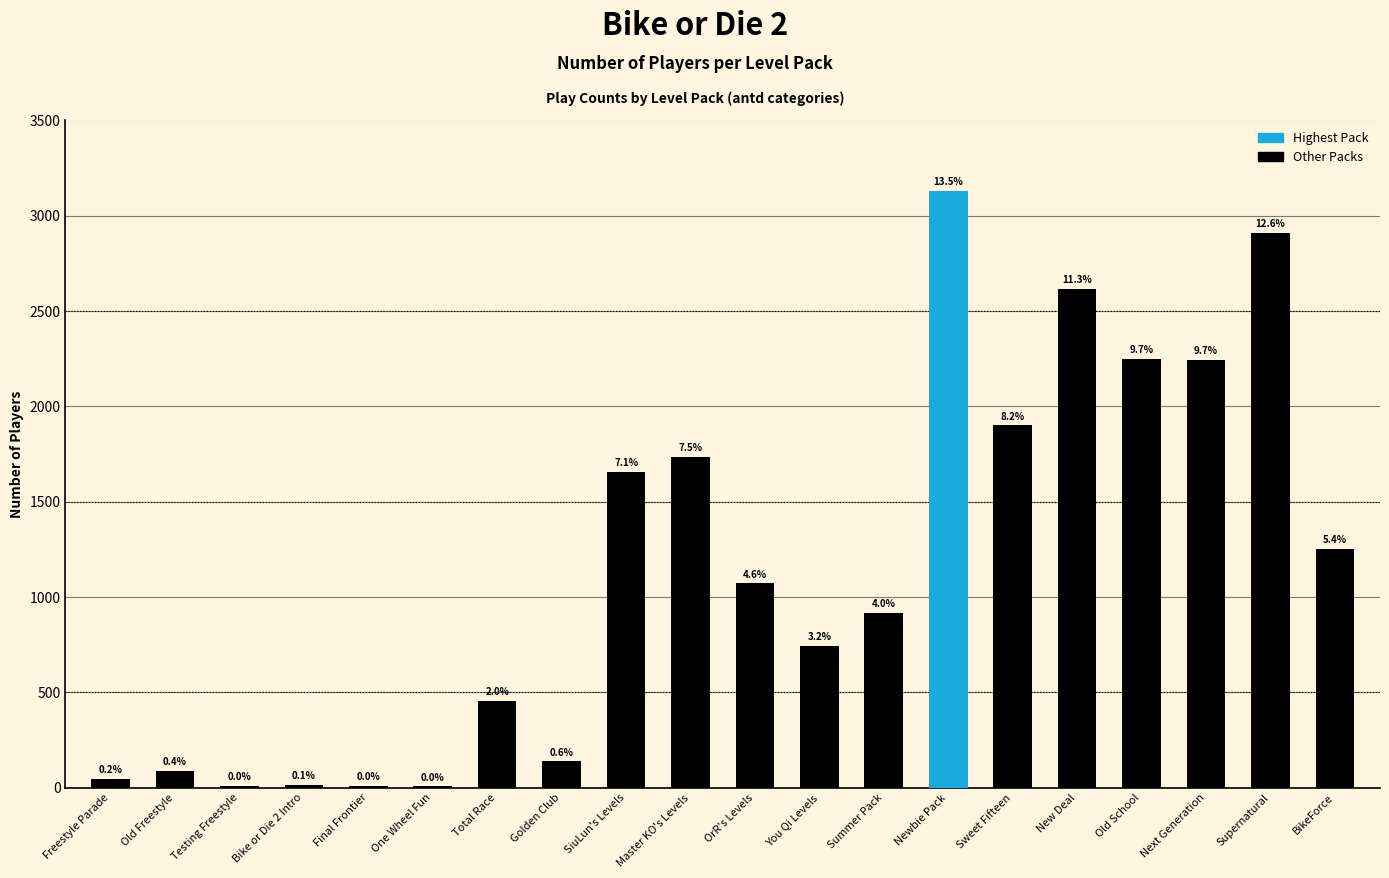

What is the maximum value shown in the chart?

3129